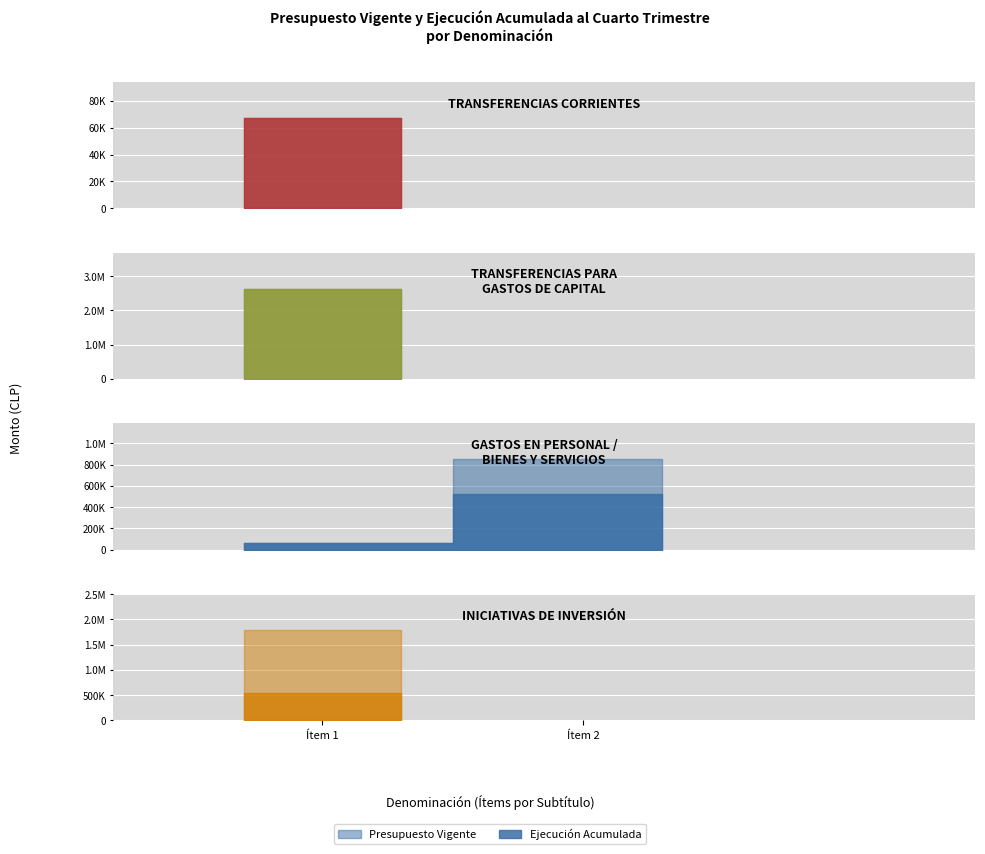

What is the lowest value of the Presupuesto Vigente series?

62000